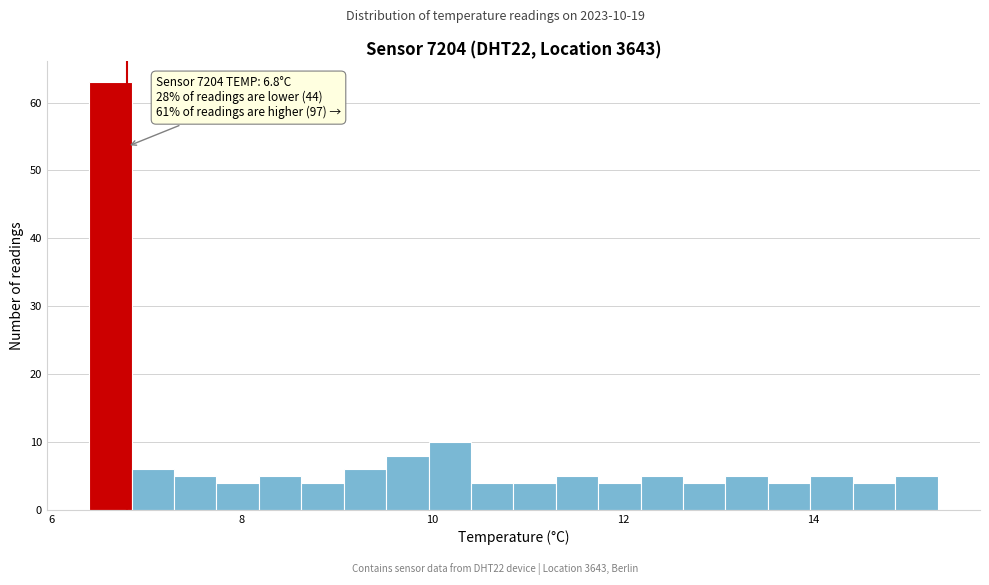

Around what value on the x-axis is the tallest bar? Give the approximate position of its centre, as read against the axis.

6.6